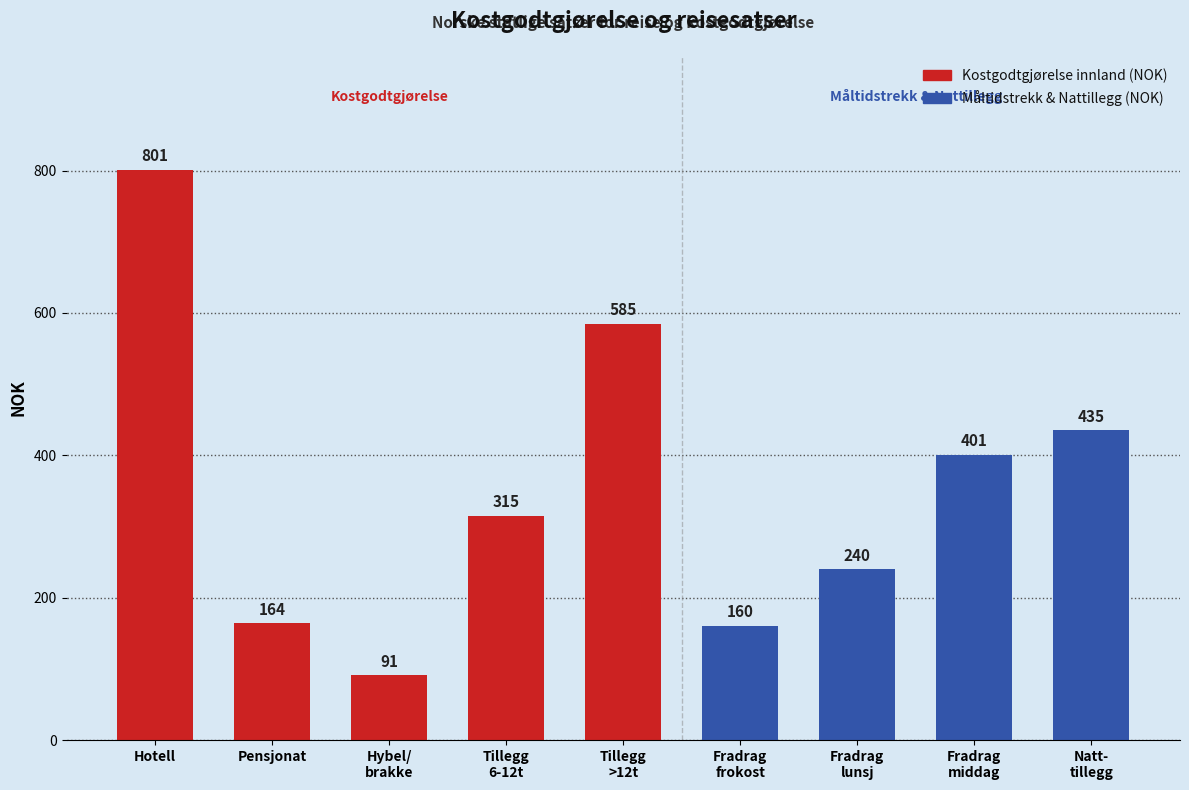

Reading left to right, transcribe all the data shown in this chart.

801	164	91	315	585	160	240	401	435